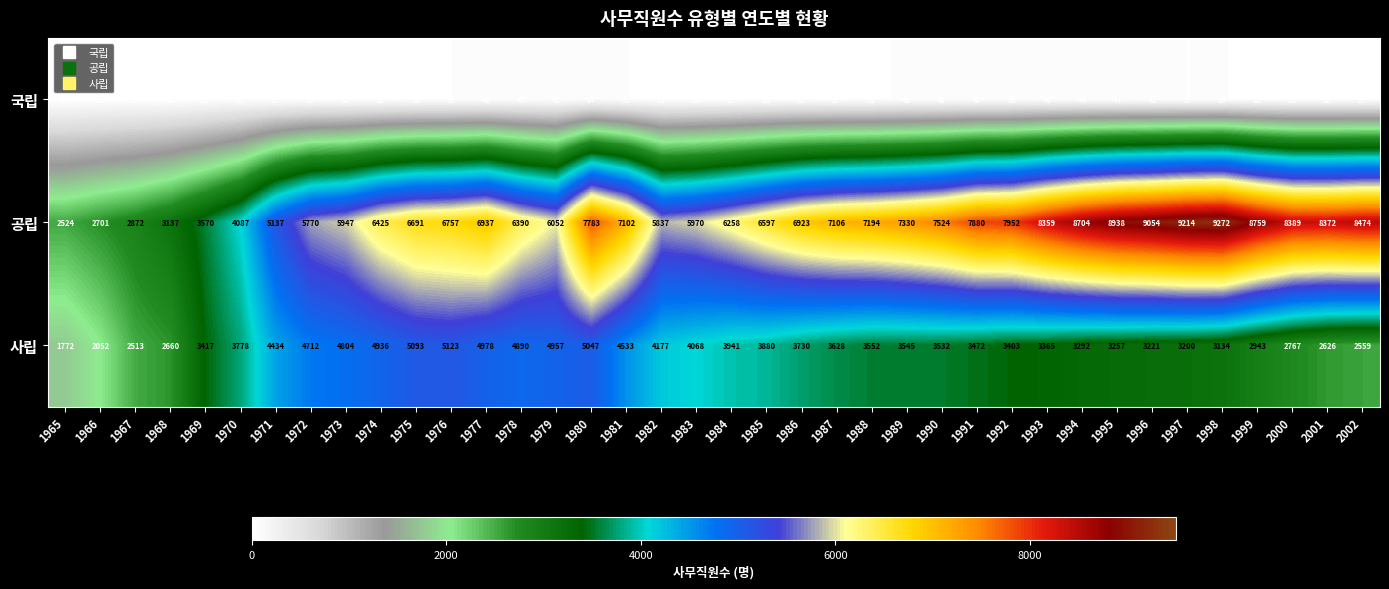

The value of 공립 at 1972 is 5770. True or false?

True